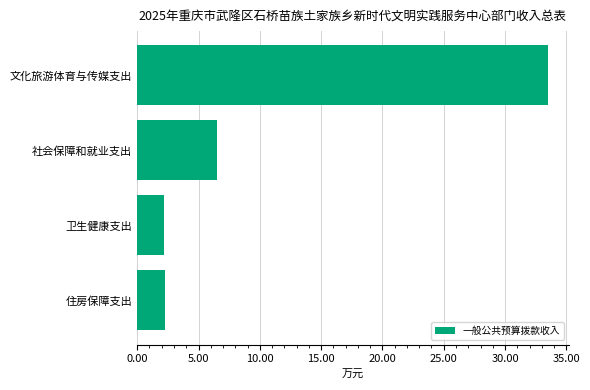

What is the average value?

11.1